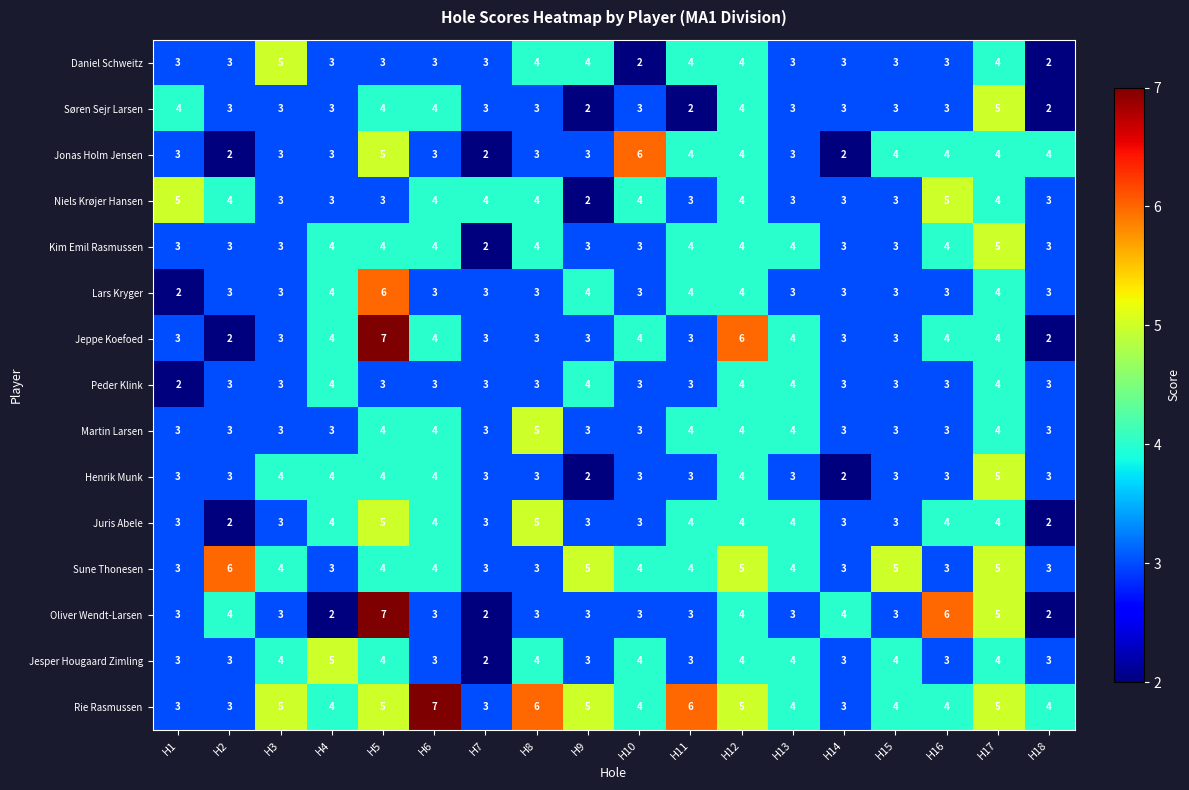

The Rie Rasmussen series shows 1 at H5. True or false?

False